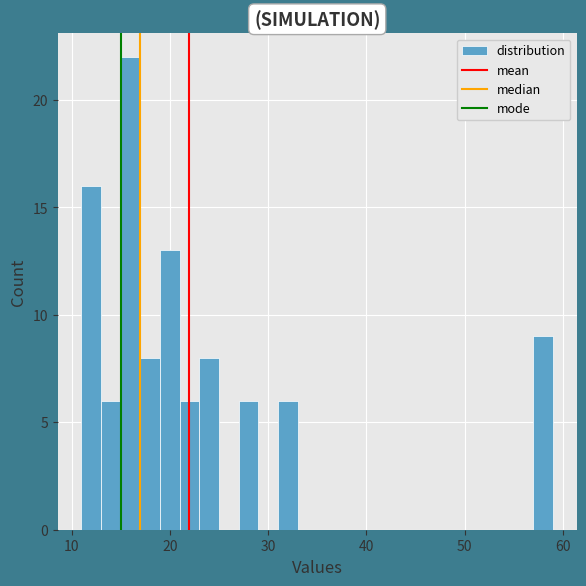

Read against the x-axis, roughly where is the centre of the tallest bar?

16